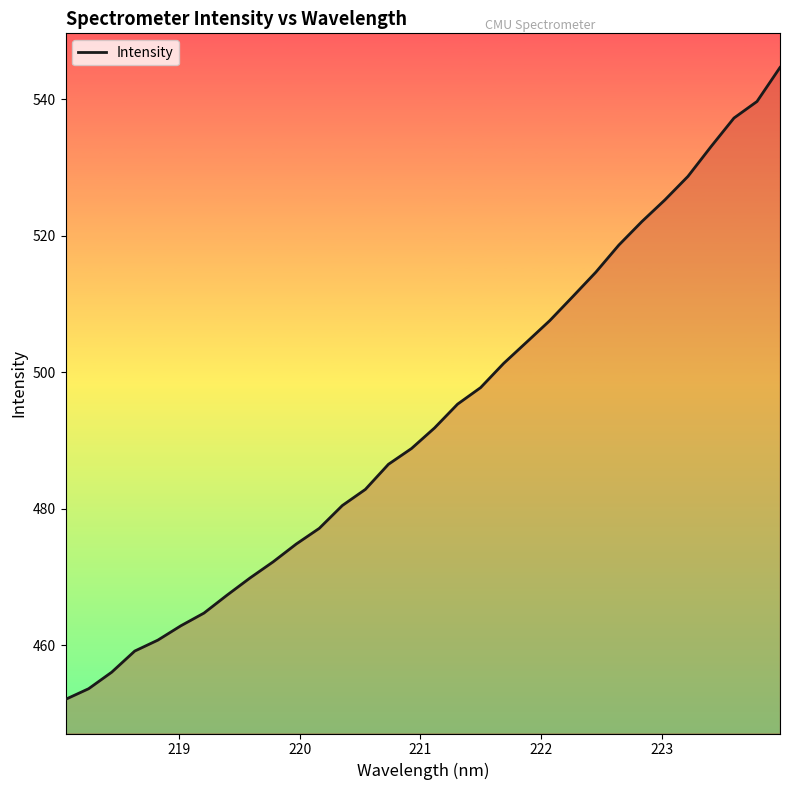

What is the maximum value shown in the chart?

544.6